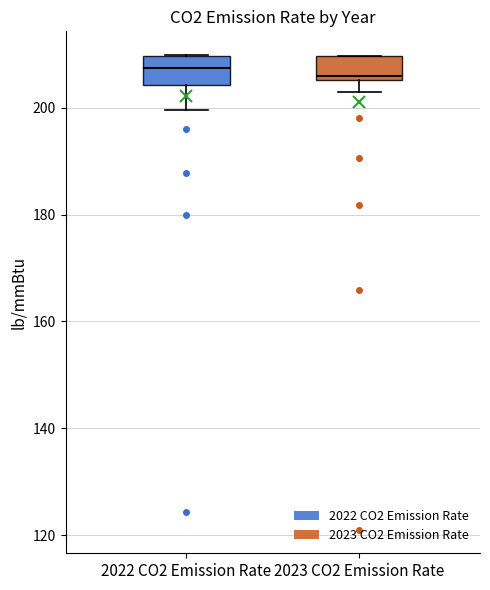

Reading left to right, read every box against the y-axis: the position of its median line, the range the box covers, and the ends of its whiskers. The values are not printed on the chart, so give them approximately, as read against the axis.

2022 CO2 Emission Rate: median 208, box 204 to 210, whiskers 200 to 210
2023 CO2 Emission Rate: median 206 (just above the box's lower edge), box 206 to 210, whiskers 202 to 210